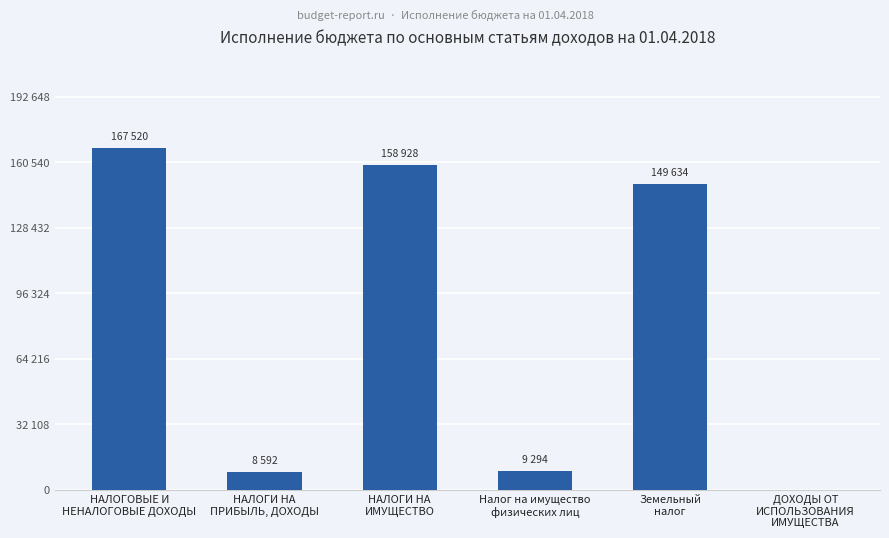

What is the label of the 3rd bar from the right?

Налог на имущество
физических лиц